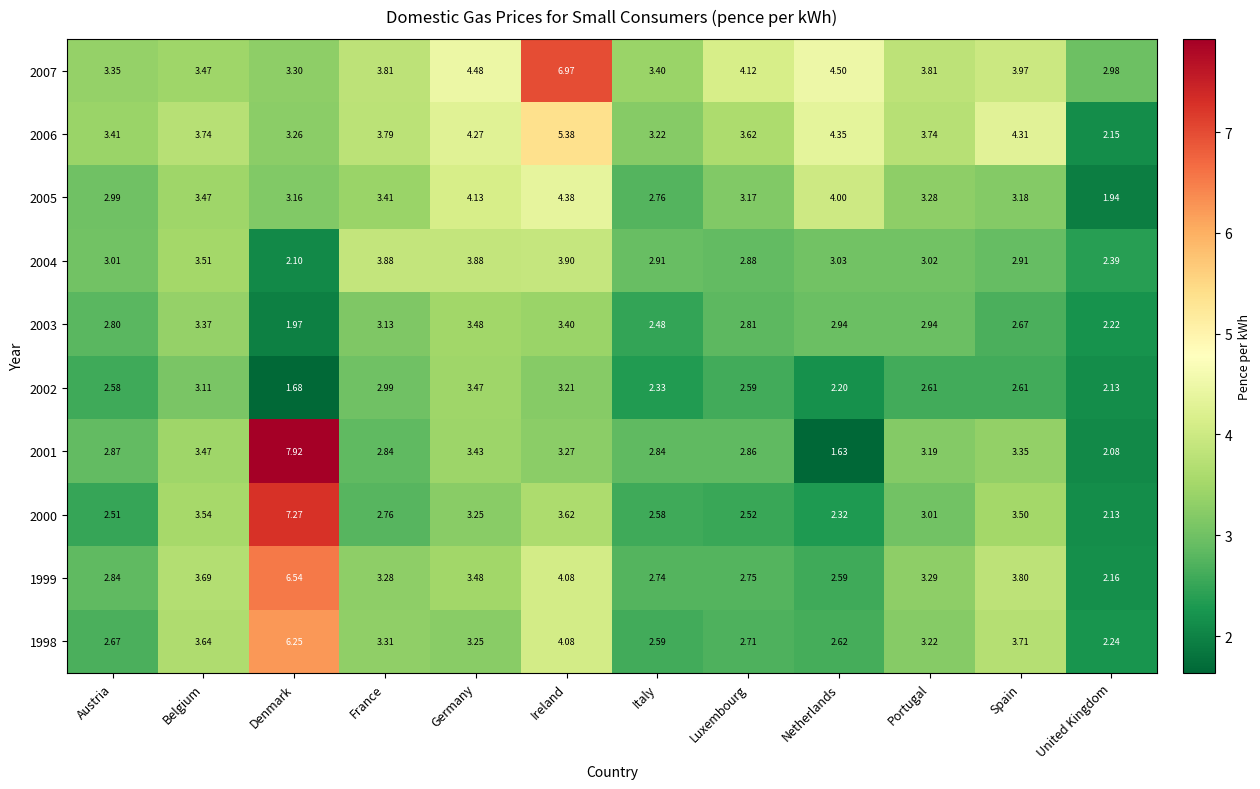

Which label corresponds to the largest value in the chart?

Denmark